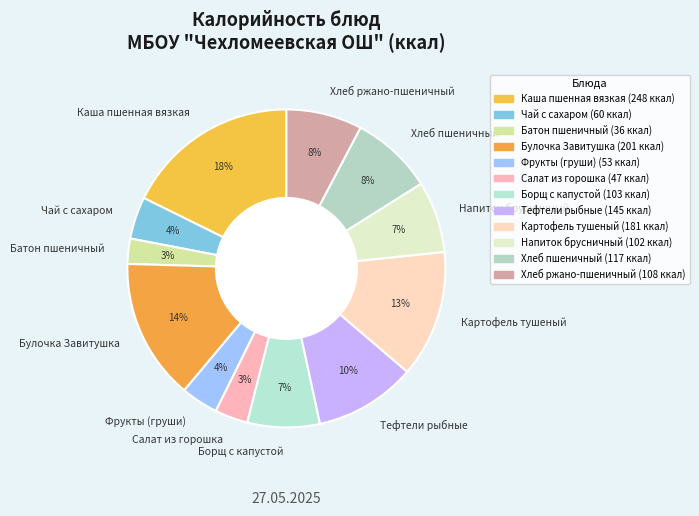

How many slices are in this pie chart?

12